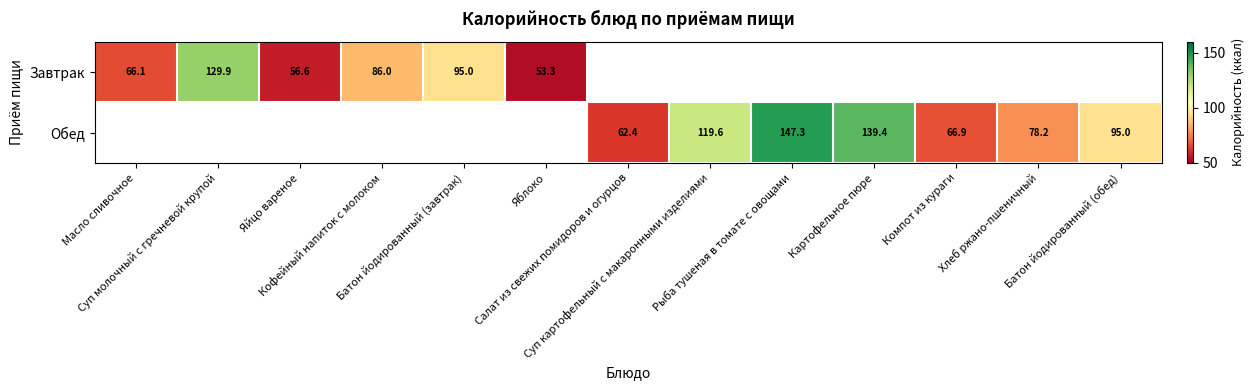

What is the difference between the Обед values at Салат из свежих помидоров и огурцов and Картофельное пюре?

77.0